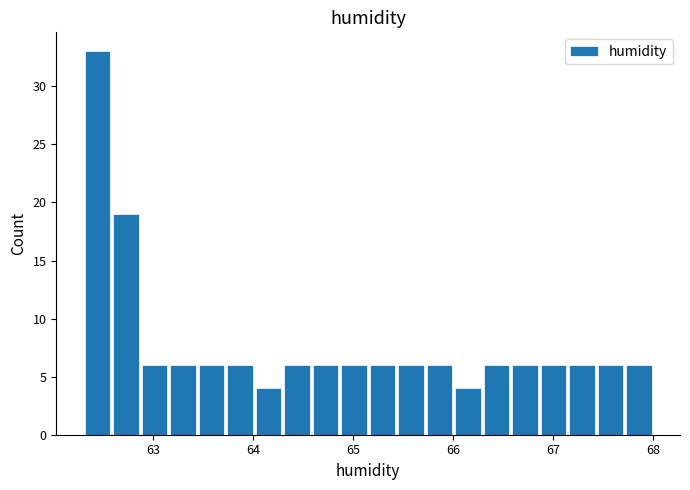

Around what value on the x-axis is the tallest bar? Give the approximate position of its centre, as read against the axis.

62.4